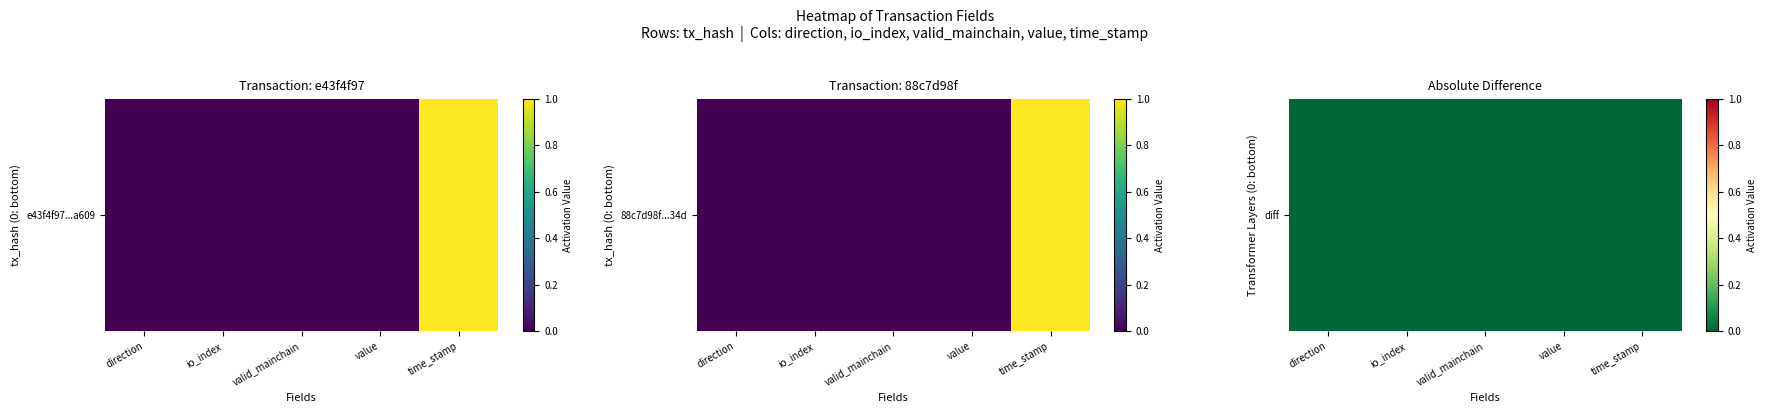

How many data points does each series have?

5